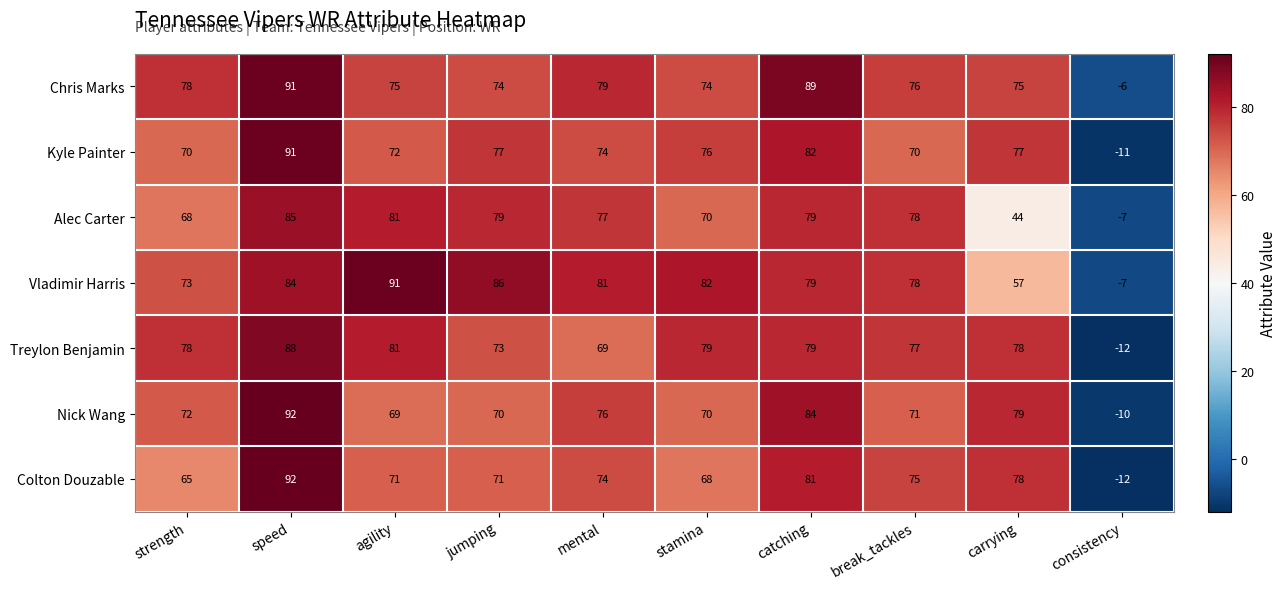

The Alec Carter series shows 42 at break_tackles. True or false?

False